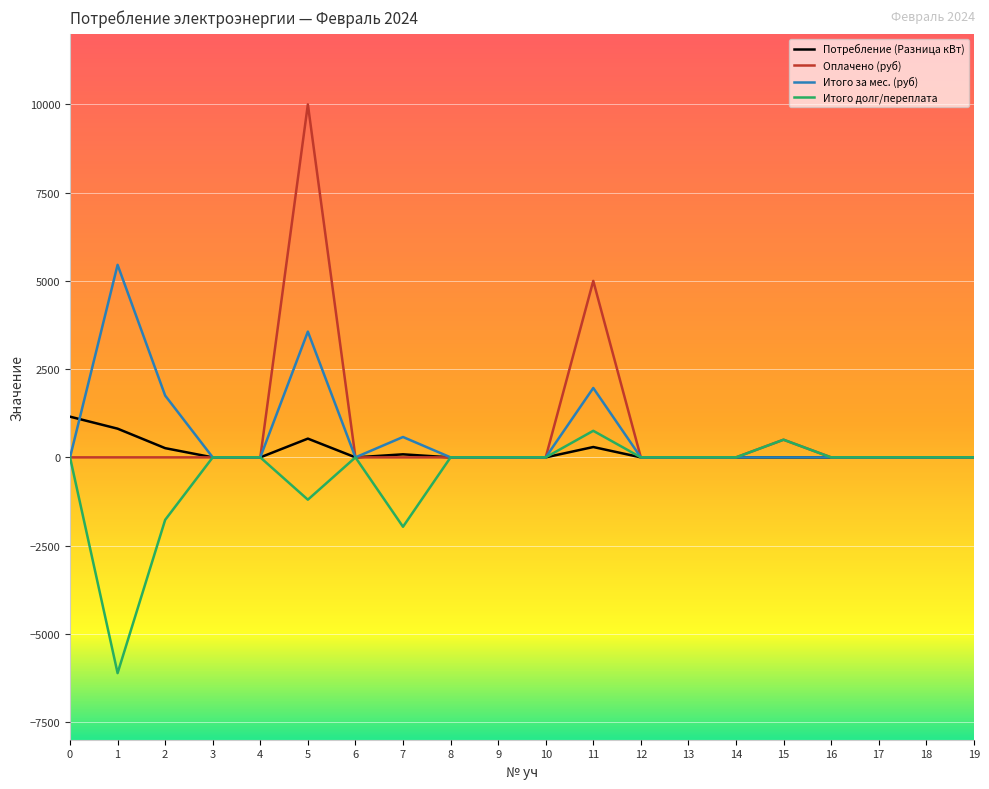

Is it true that Итого долг/переплата equals 0.0 at 4?

True